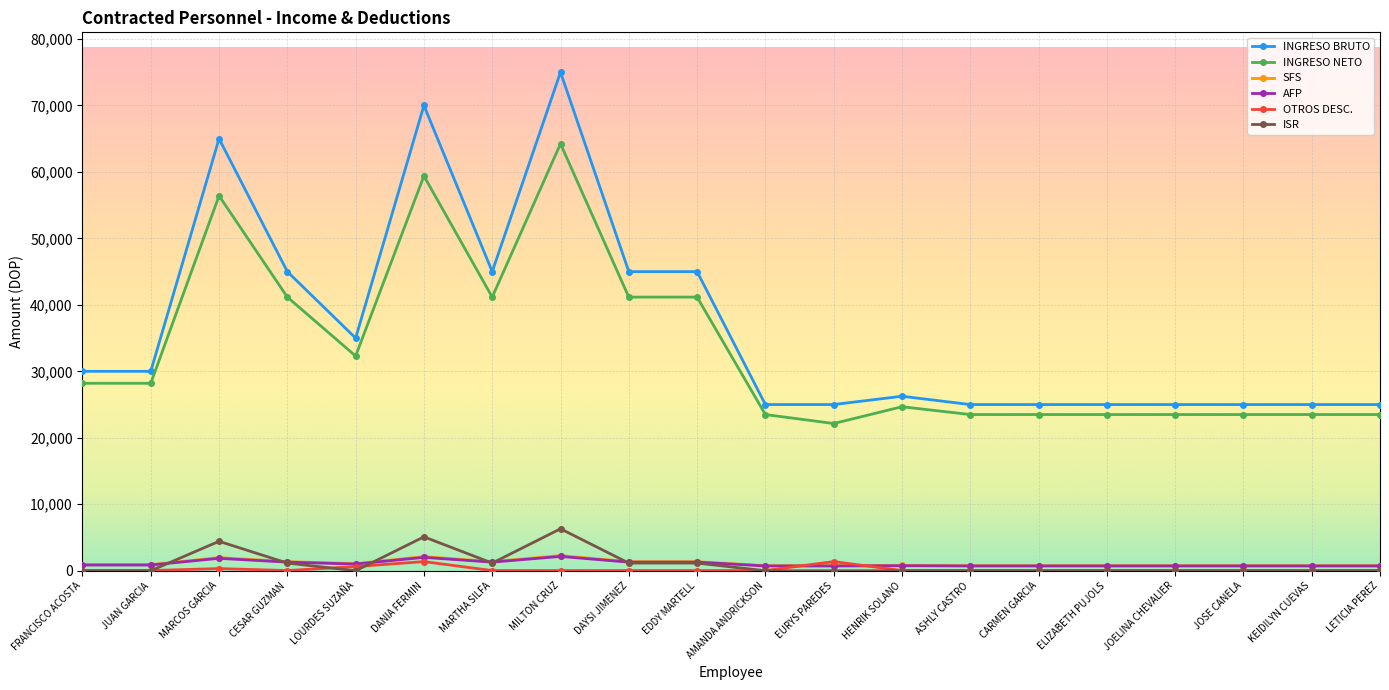

Which series has the largest total across all categories?

INGRESO BRUTO